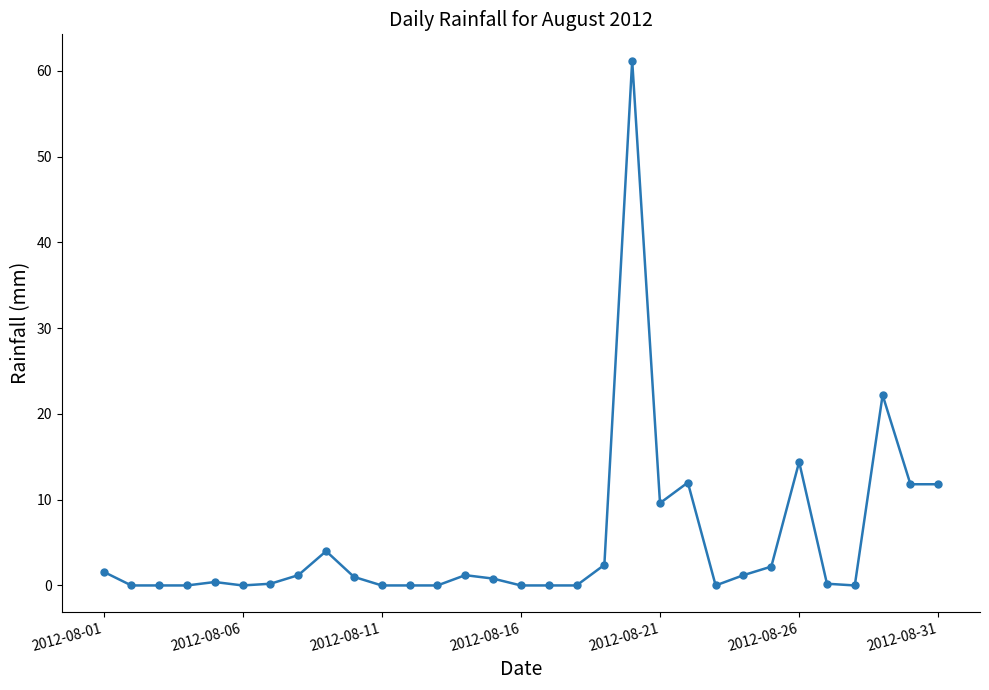

True or false: there are more than 2 points higher than both neighbors.

True